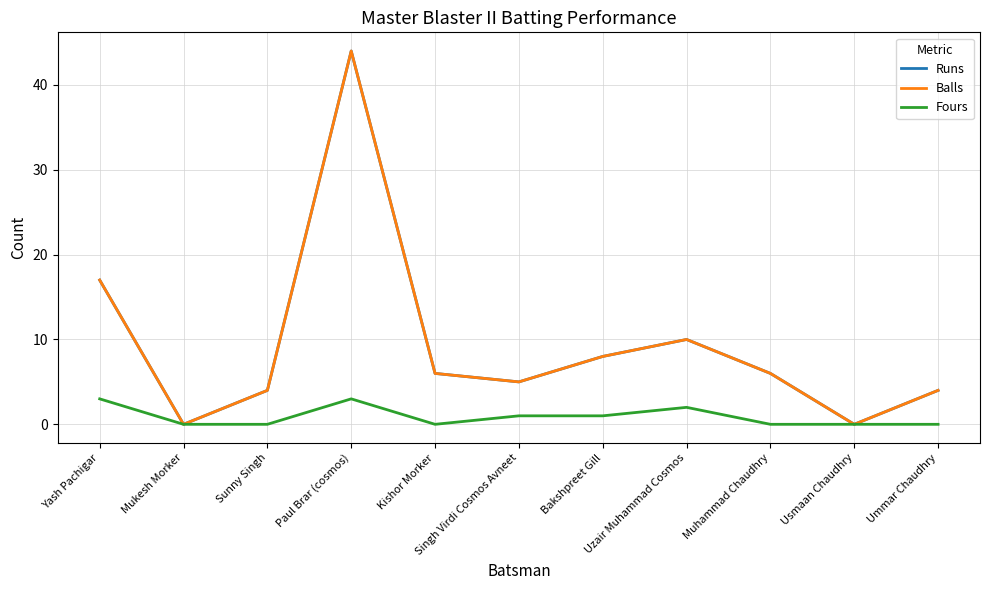

True or false: Balls and Runs intersect in this chart.

False